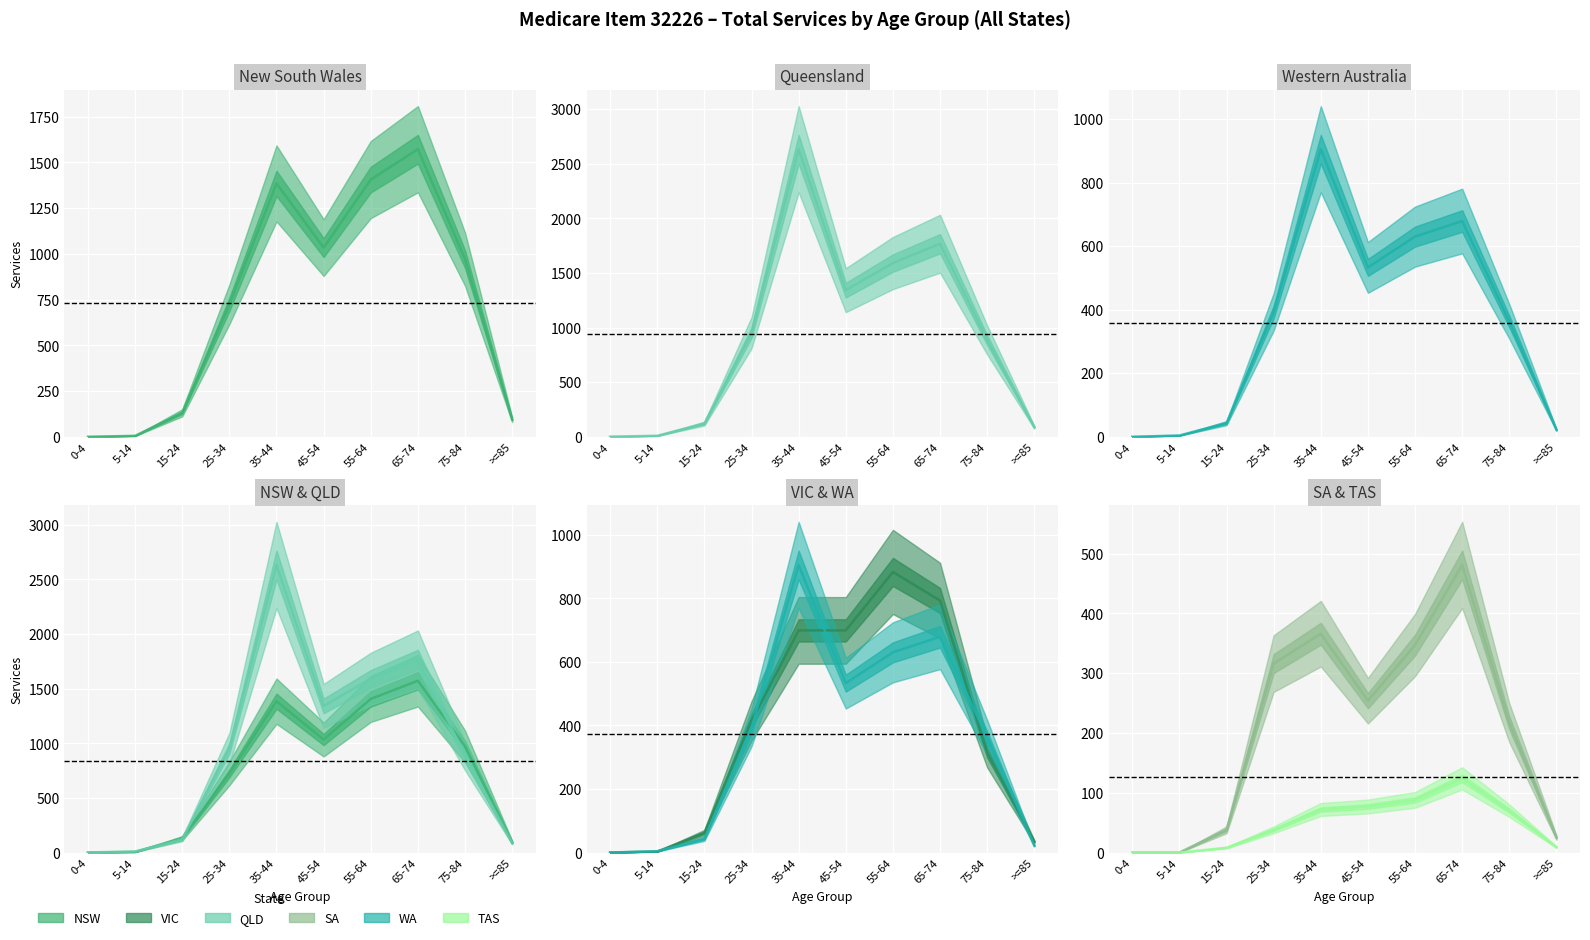

Rank the categories by WA value from lowest to highest.

0-4, 5-14, >=85, 15-24, 75-84, 25-34, 45-54, 55-64, 65-74, 35-44